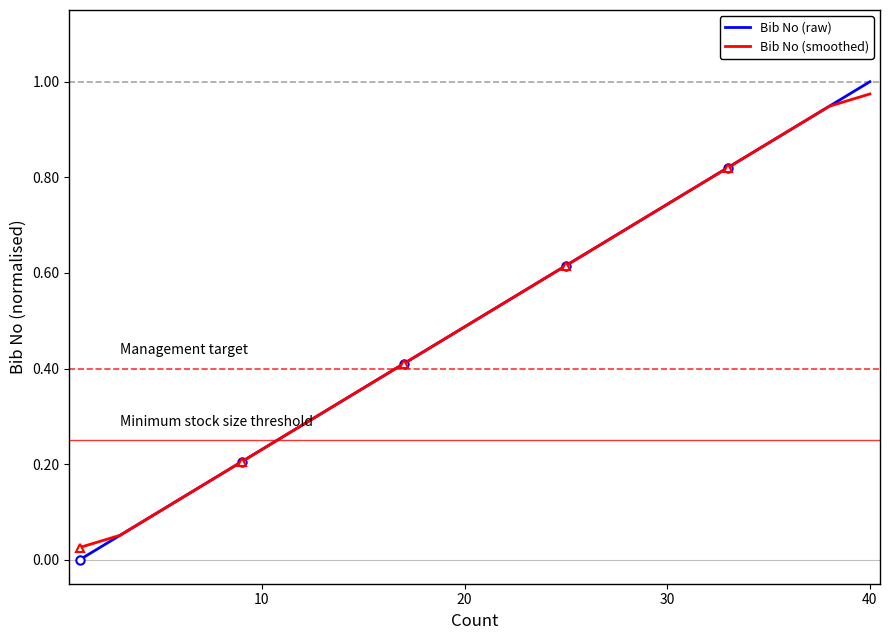

Which series has the largest total across all categories?

Bib No (raw)